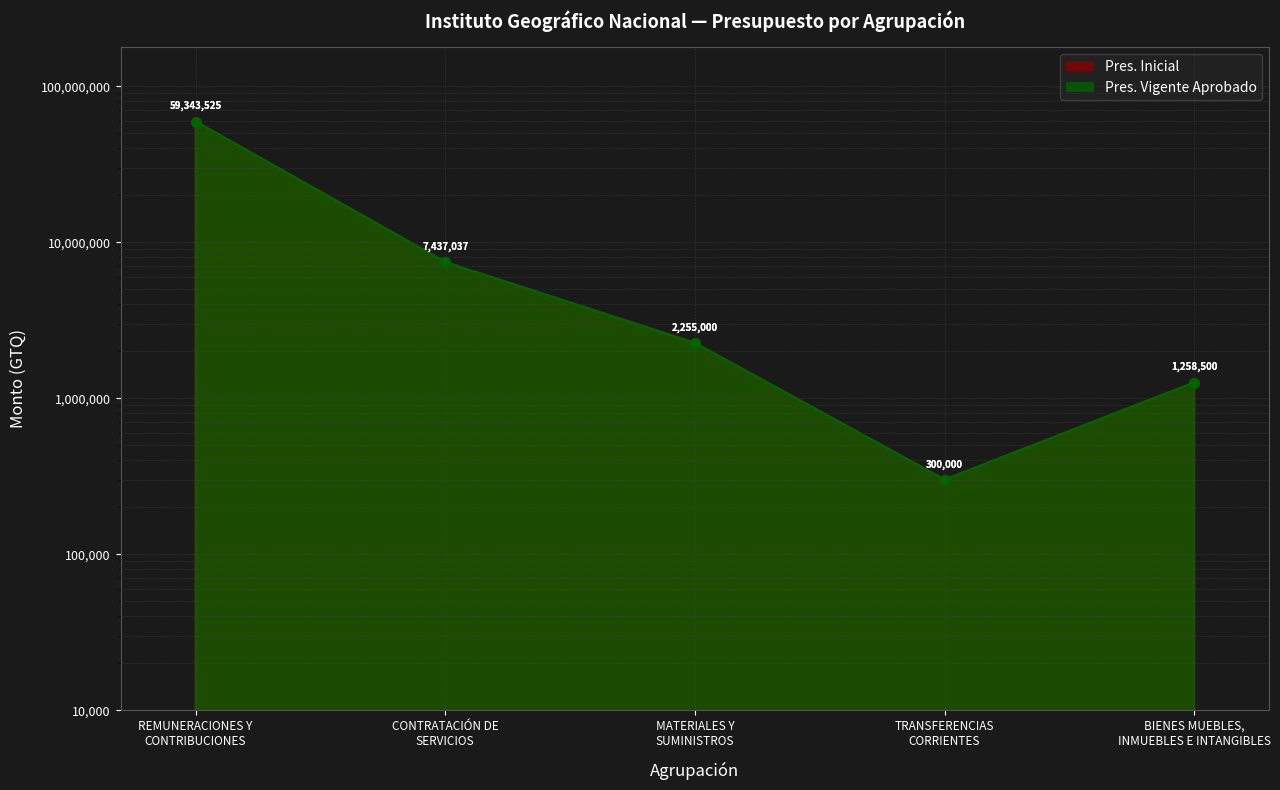

How many data points in Pres. Vigente Aprobado are above 2255000?

2